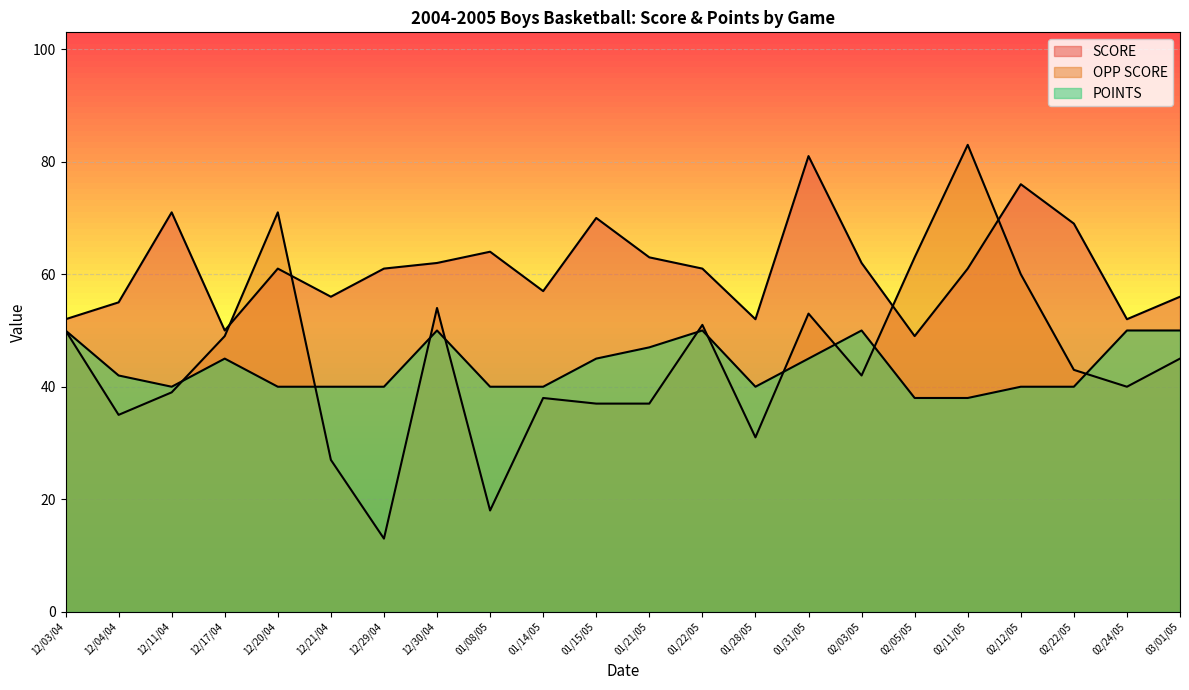

How many lines are shown in the chart?

3